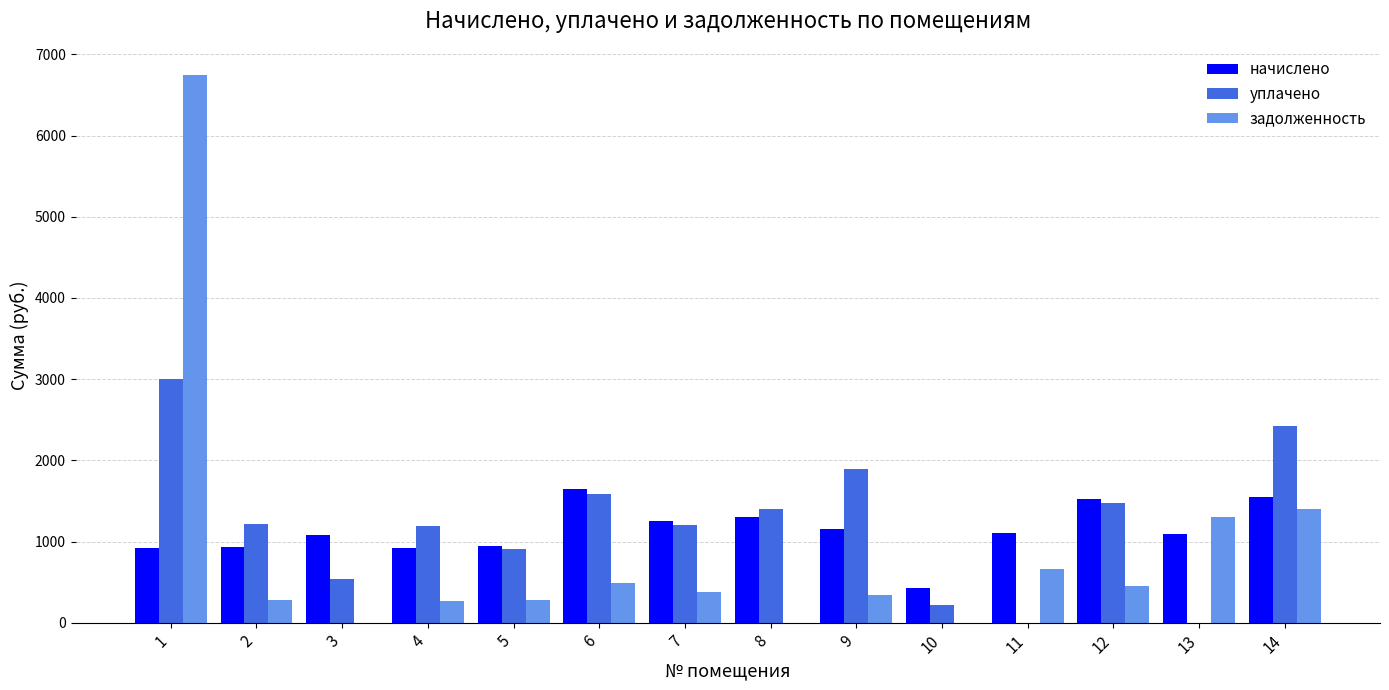

Between 3 and 13, which series saw the biggest shift?

задолженность